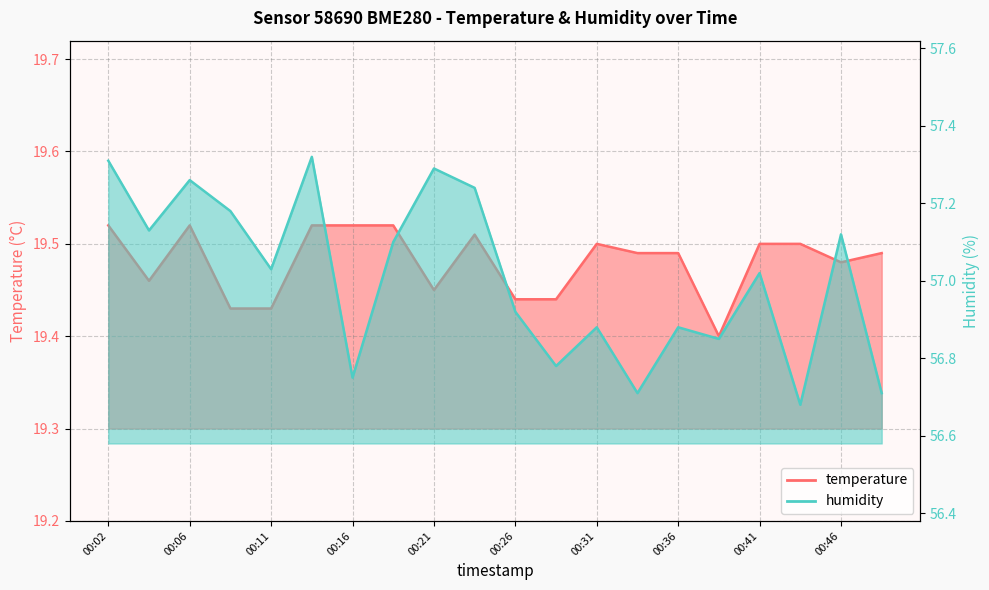

Does the chart display data point markers on the line(s)?

No